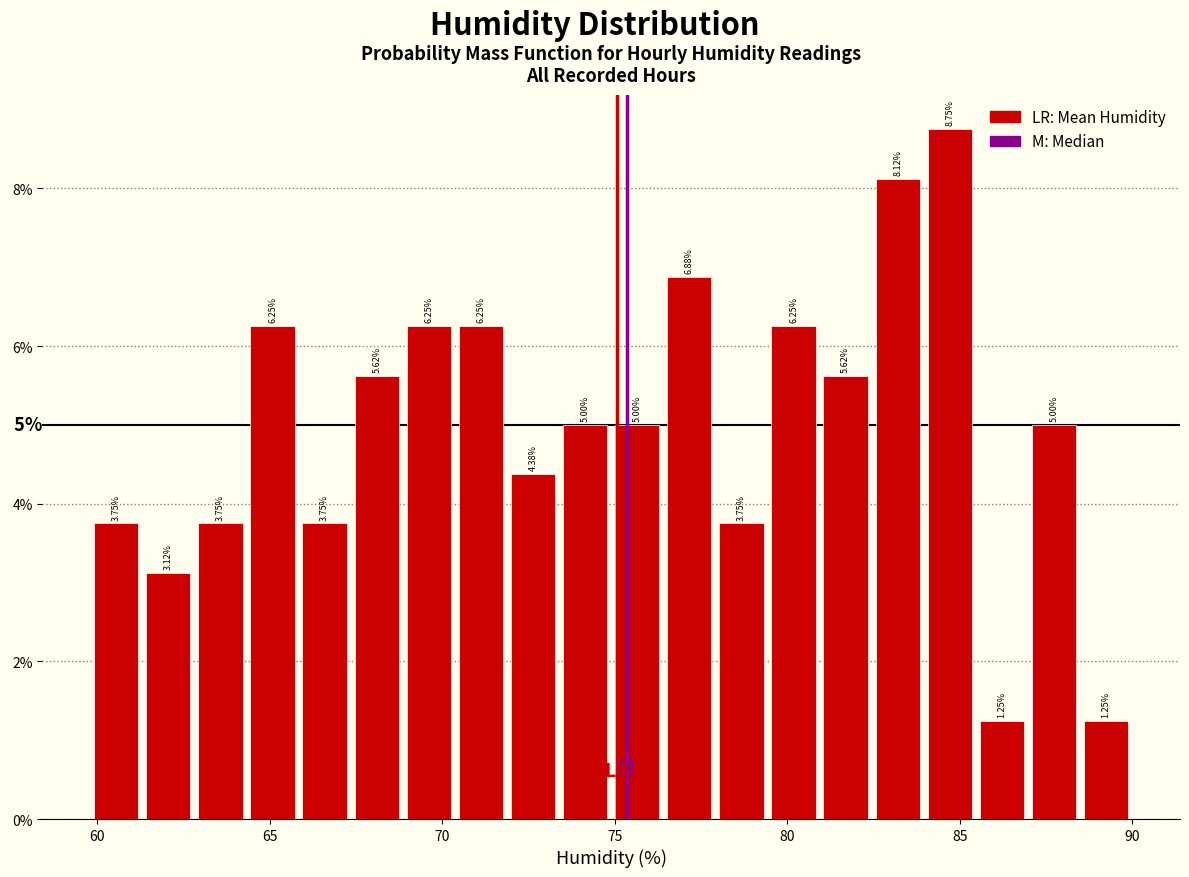

Around what value on the x-axis is the tallest bar? Give the approximate position of its centre, as read against the axis.

84.5